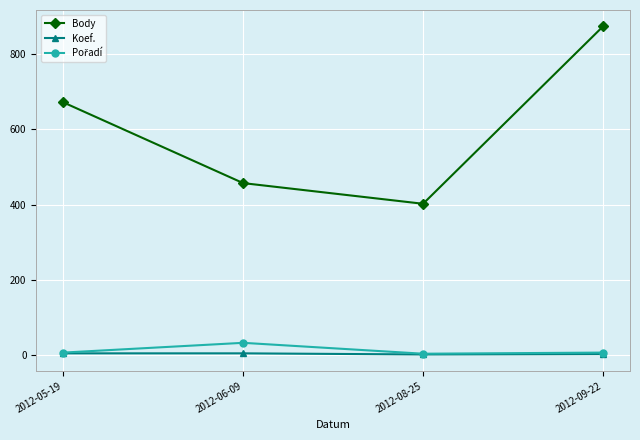

At how many categories does at least one series exceed 815?

1